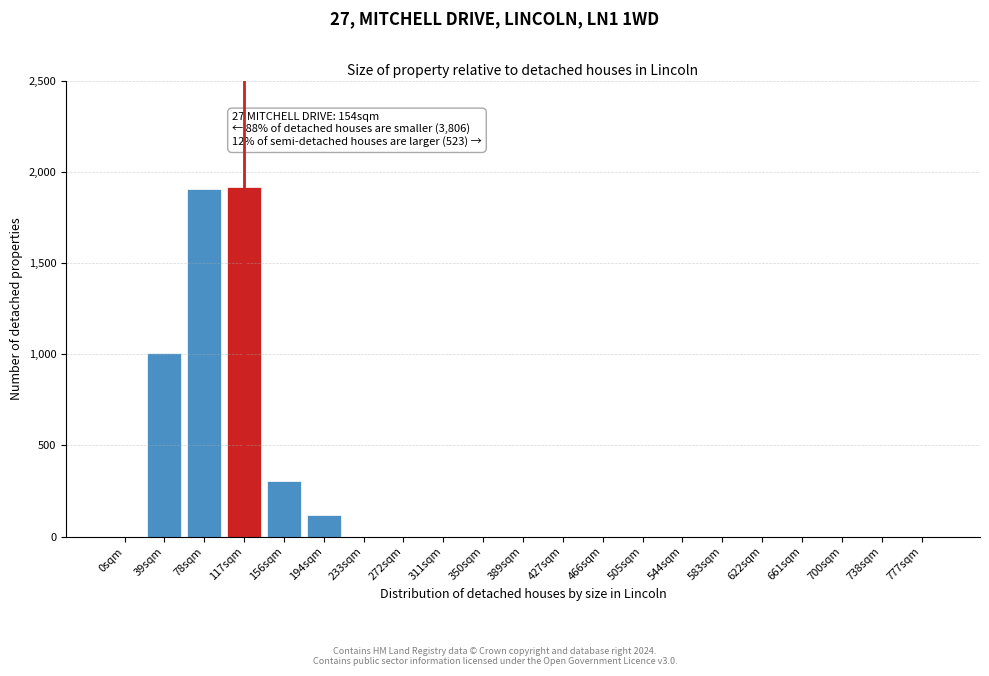

Reading left to right, extract all data points from this chart.

0sqm=0	39sqm=1009	78sqm=1907	117sqm=1918	156sqm=302	194sqm=116	233sqm=0	272sqm=0	311sqm=0	350sqm=0	389sqm=0	427sqm=0	466sqm=0	505sqm=0	544sqm=0	583sqm=0	622sqm=0	661sqm=0	700sqm=0	738sqm=0	777sqm=0